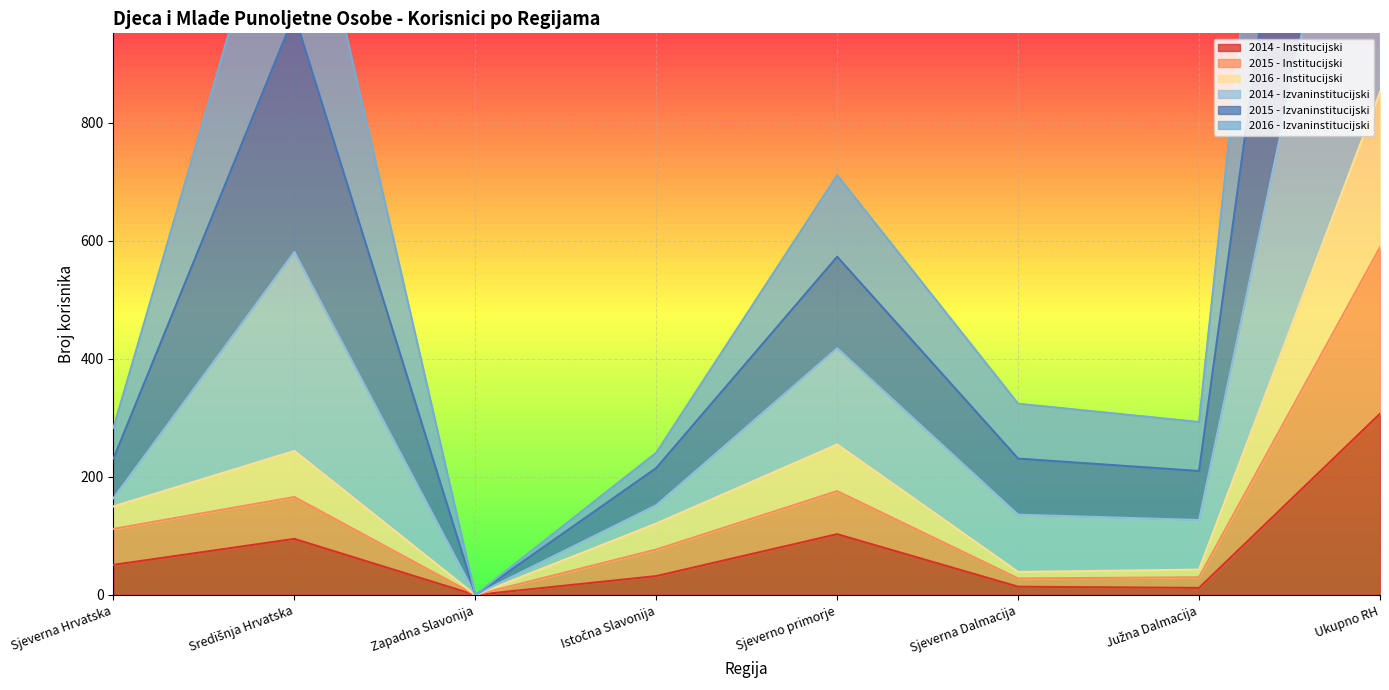

What is the sum of all 2015 - Izvaninstitucijski values?

4886